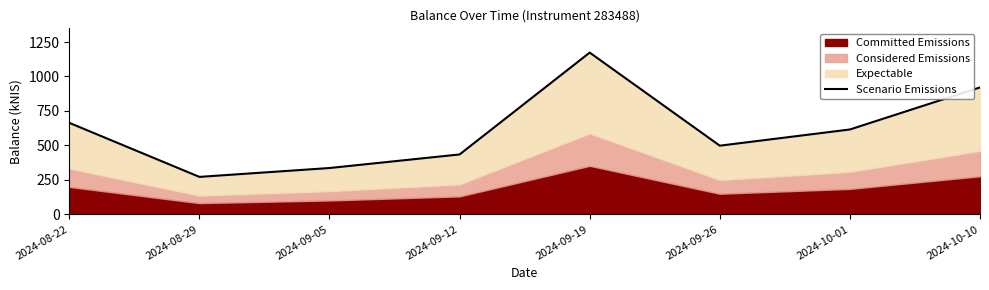

Is it true that the value at 2024-08-29 is 147.5?

False